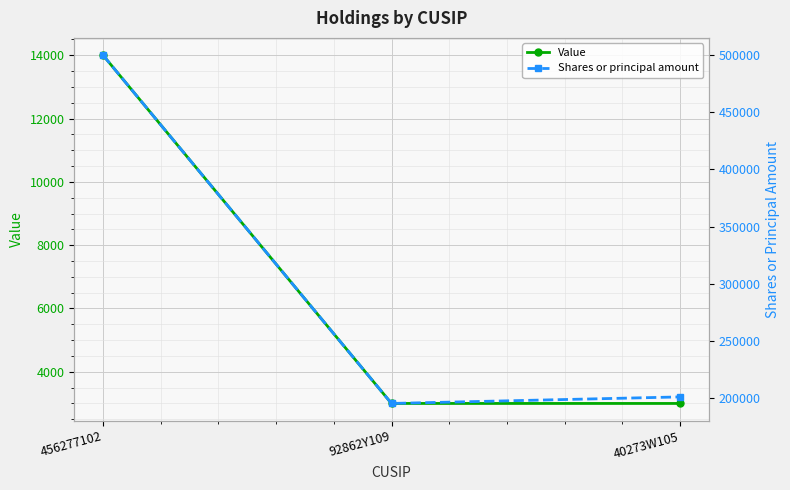

What is the value of the Shares or principal amount point at the 2nd from the left?

195000